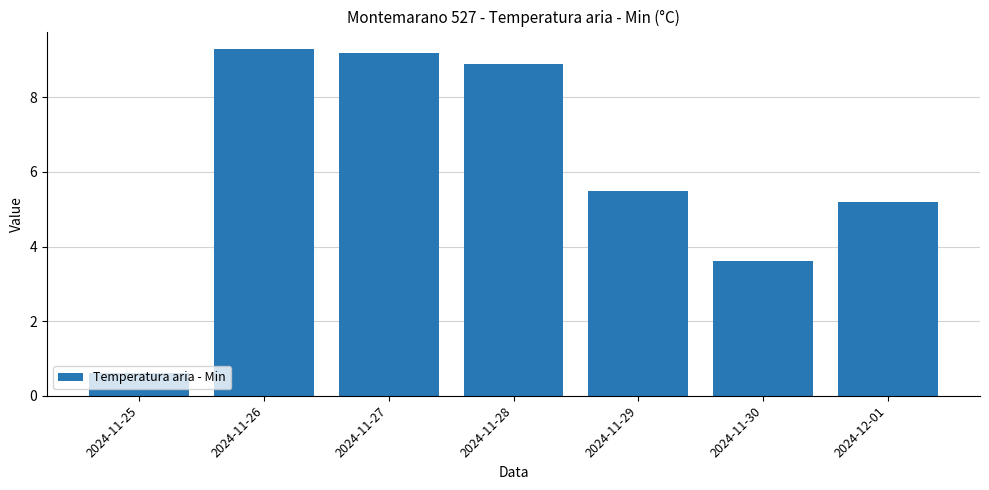

What is the sum of all values?

42.3